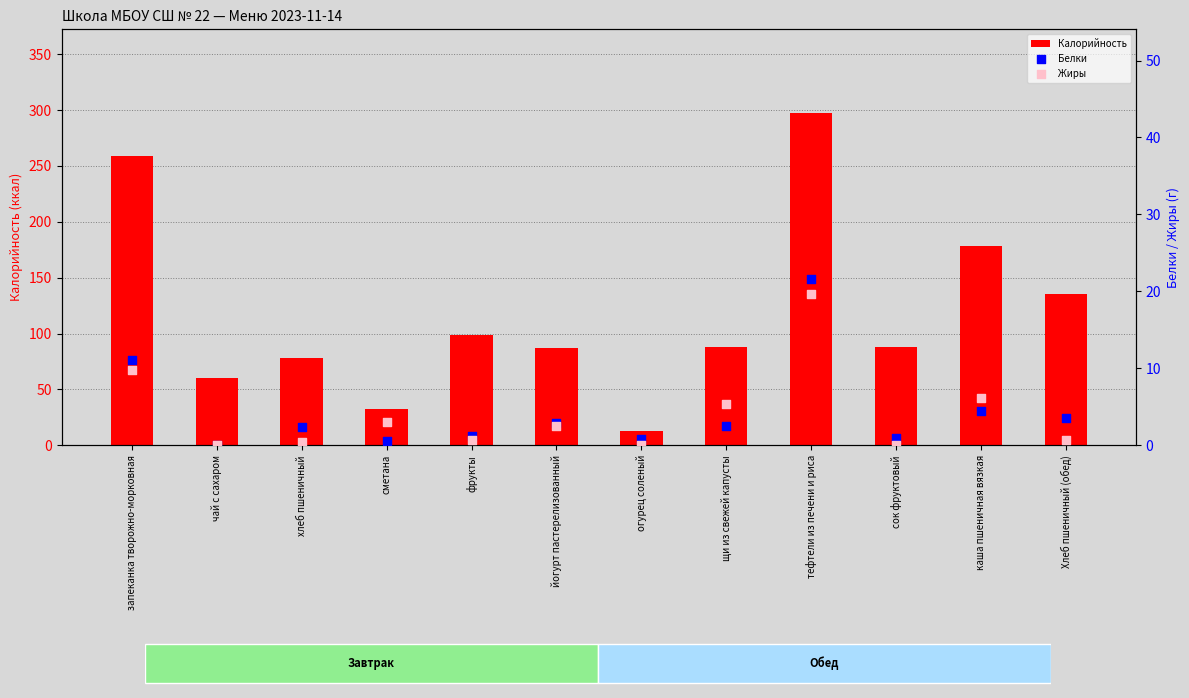

Which series contains the lowest Y value?

Жиры